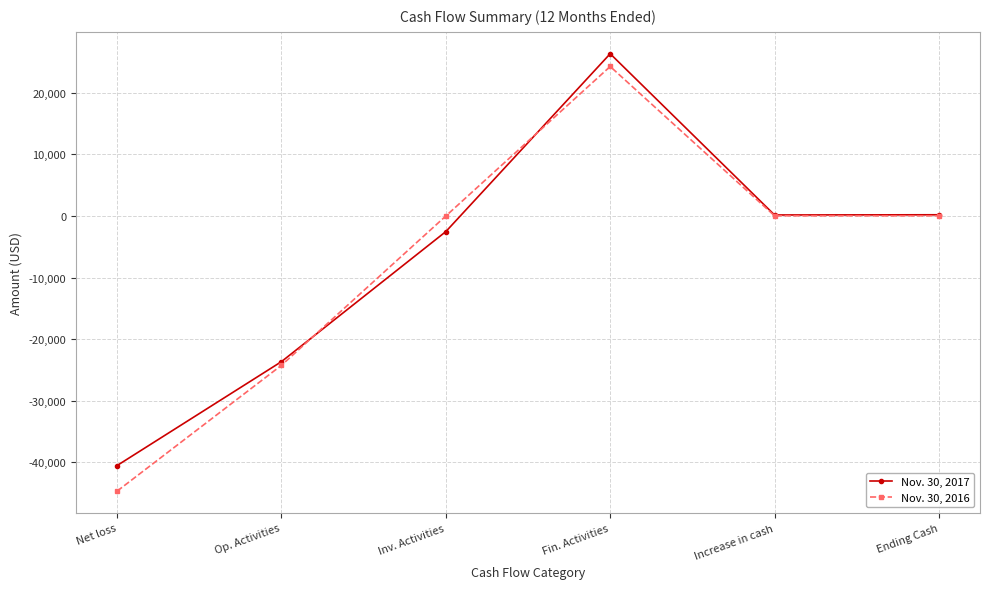

At which label does Nov. 30, 2016 first exceed 33?

Fin. Activities